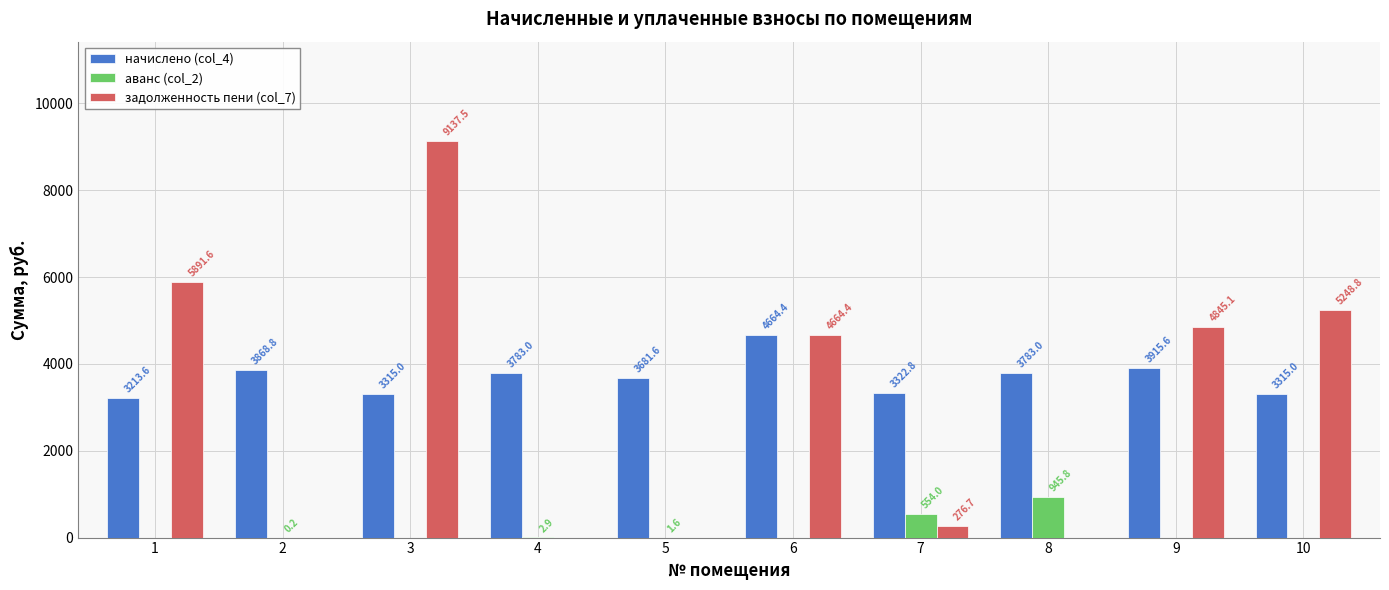

What is the spread (max minus min) of values at 6?

4664.4